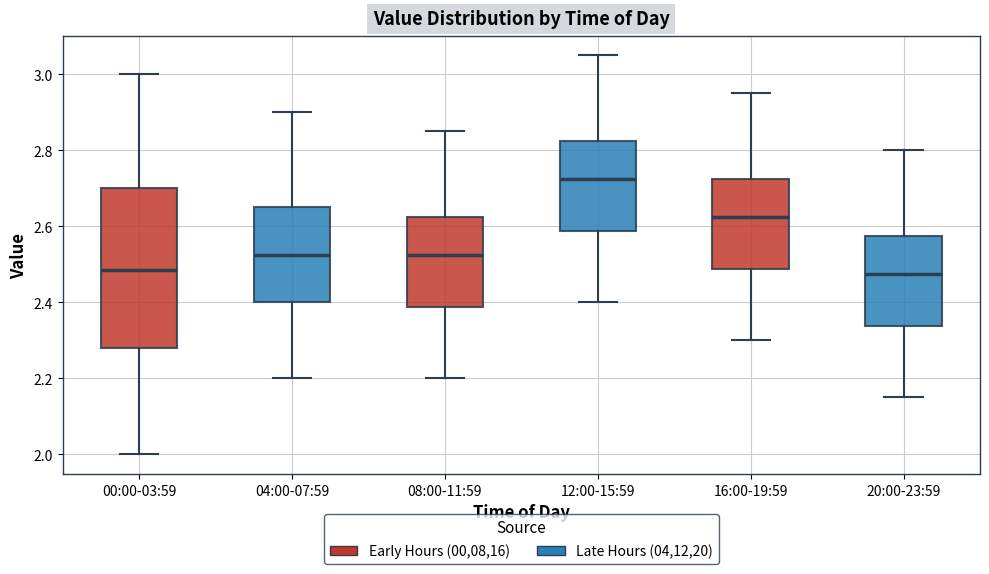

Which box is the tallest, from its lower edge to its upper edge?

00:00-03:59